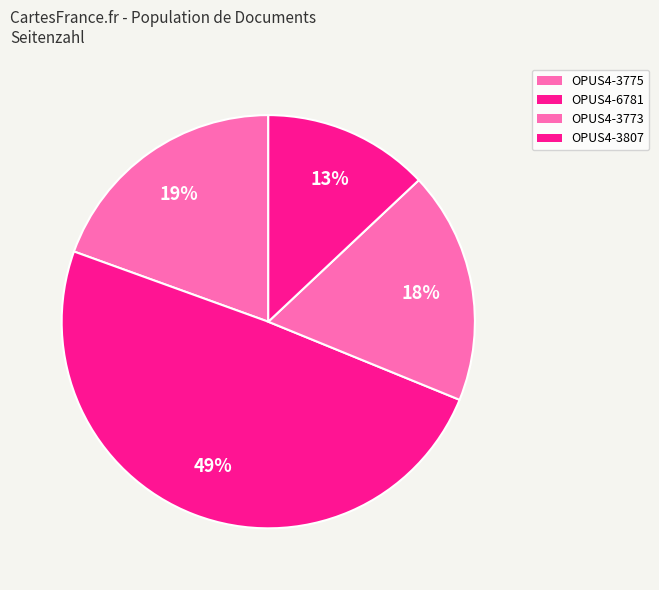

How many slices are in this pie chart?

4